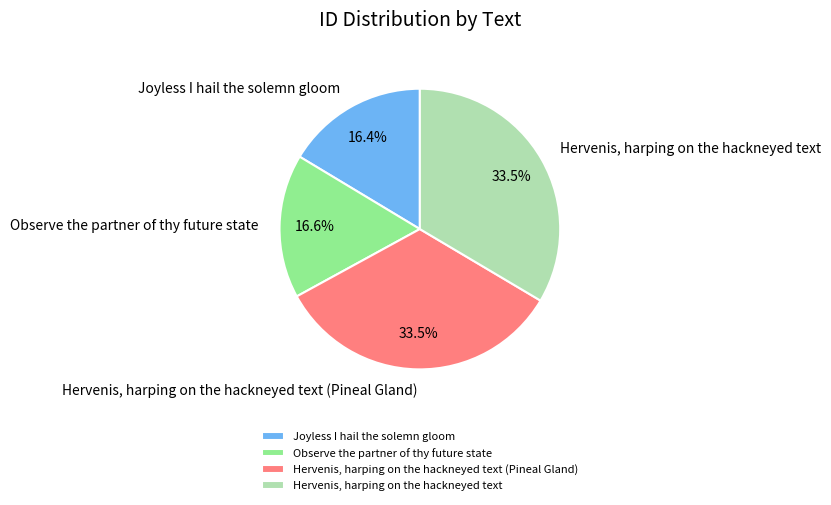

How many slices are in this pie chart?

4